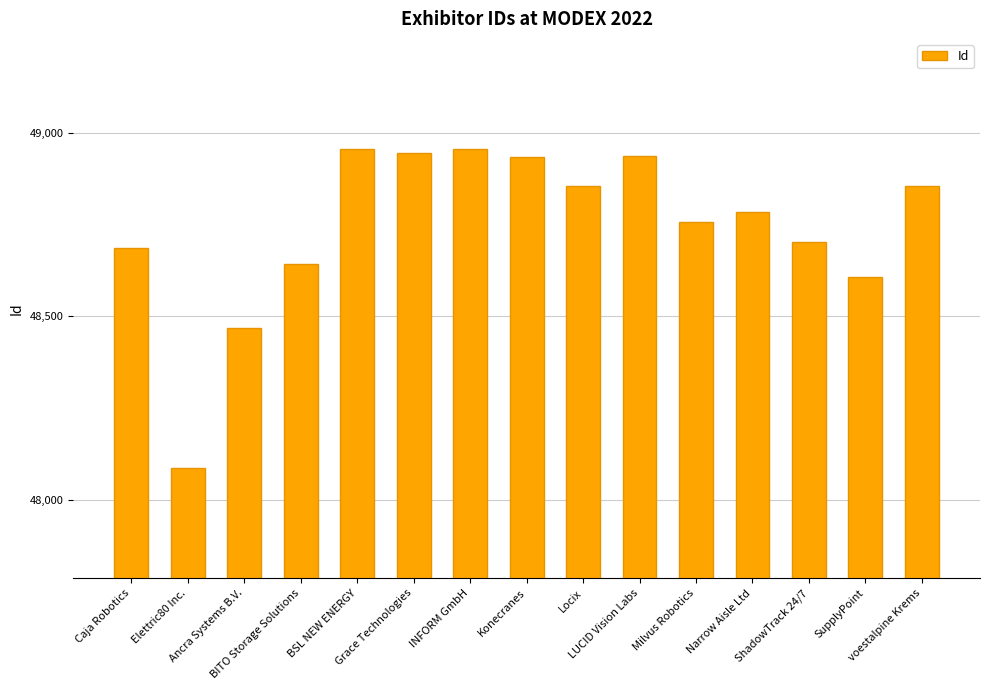

Does the chart contain stacked bars?

No